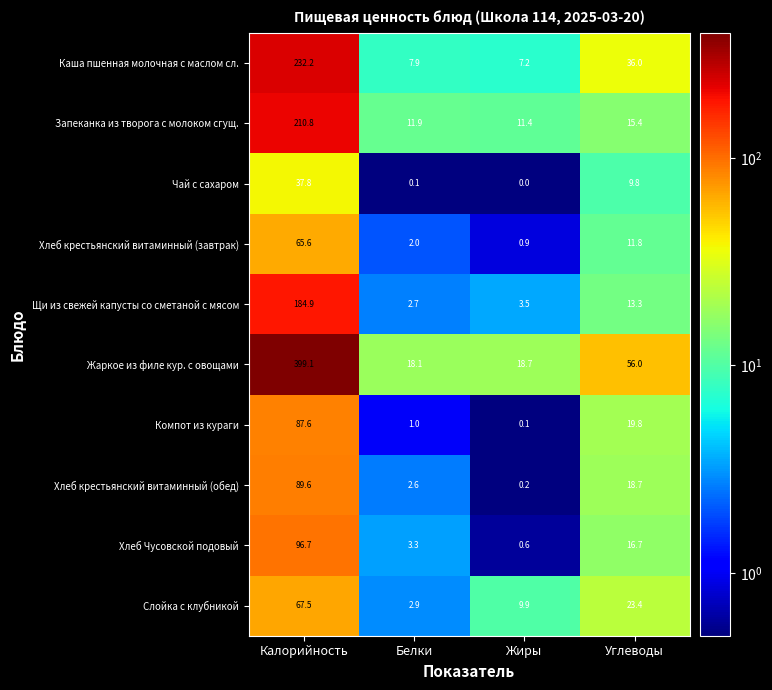

List the labels in order of Чай с сахаром value, largest first.

Калорийность, Углеводы, Белки, Жиры